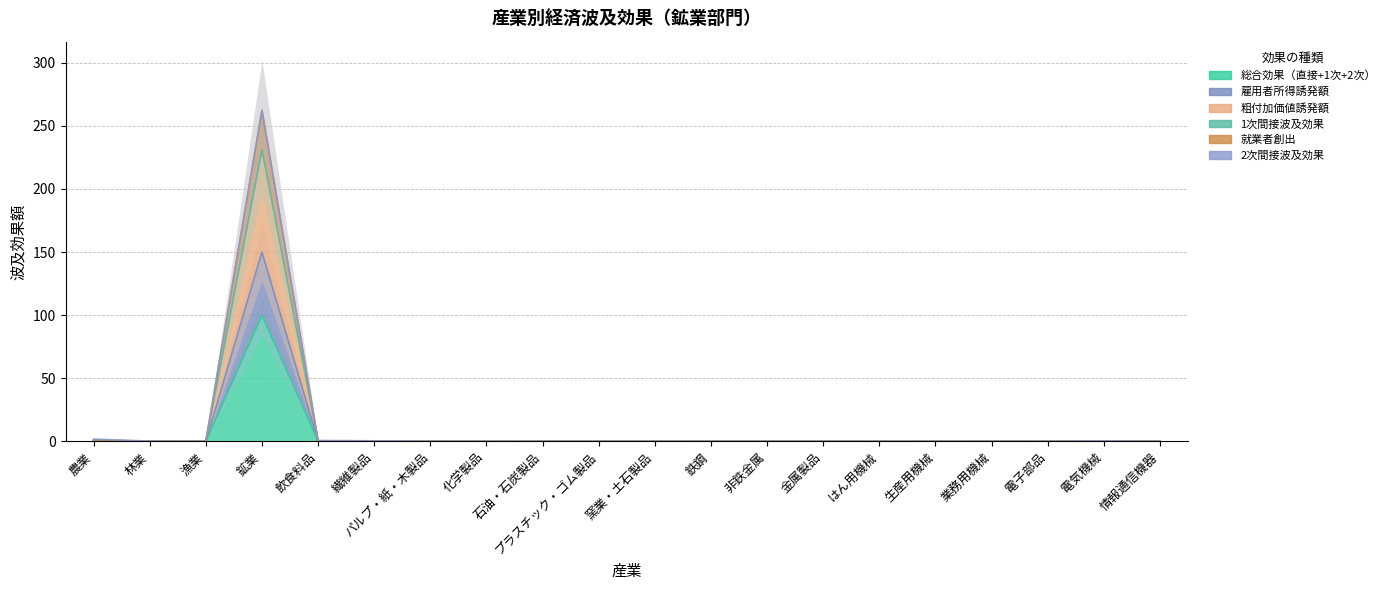

What is the label of the 2nd point from the left?

林業